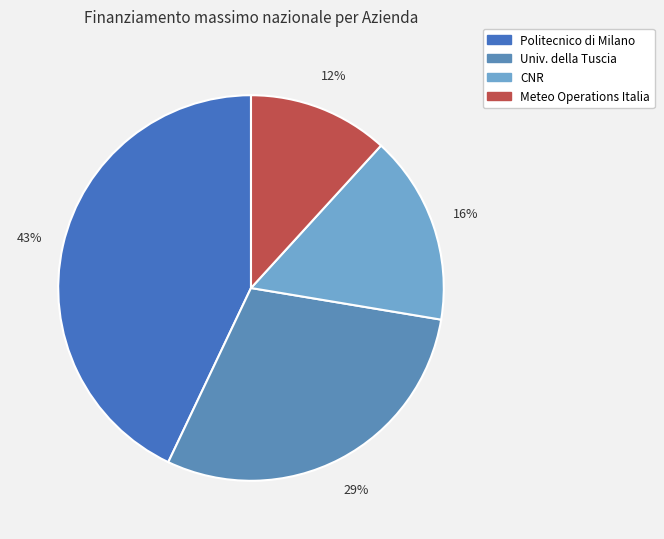

To the nearest percent, what is the average slice percentage?

25%